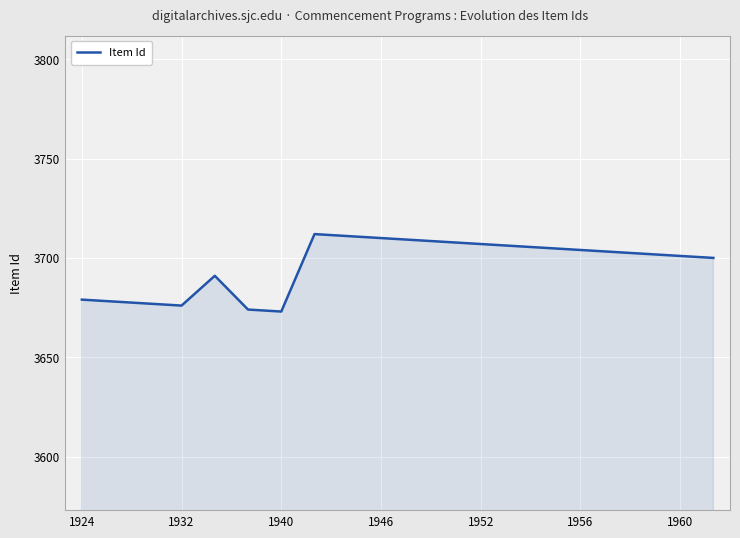

What is the maximum value shown in the chart?

3712